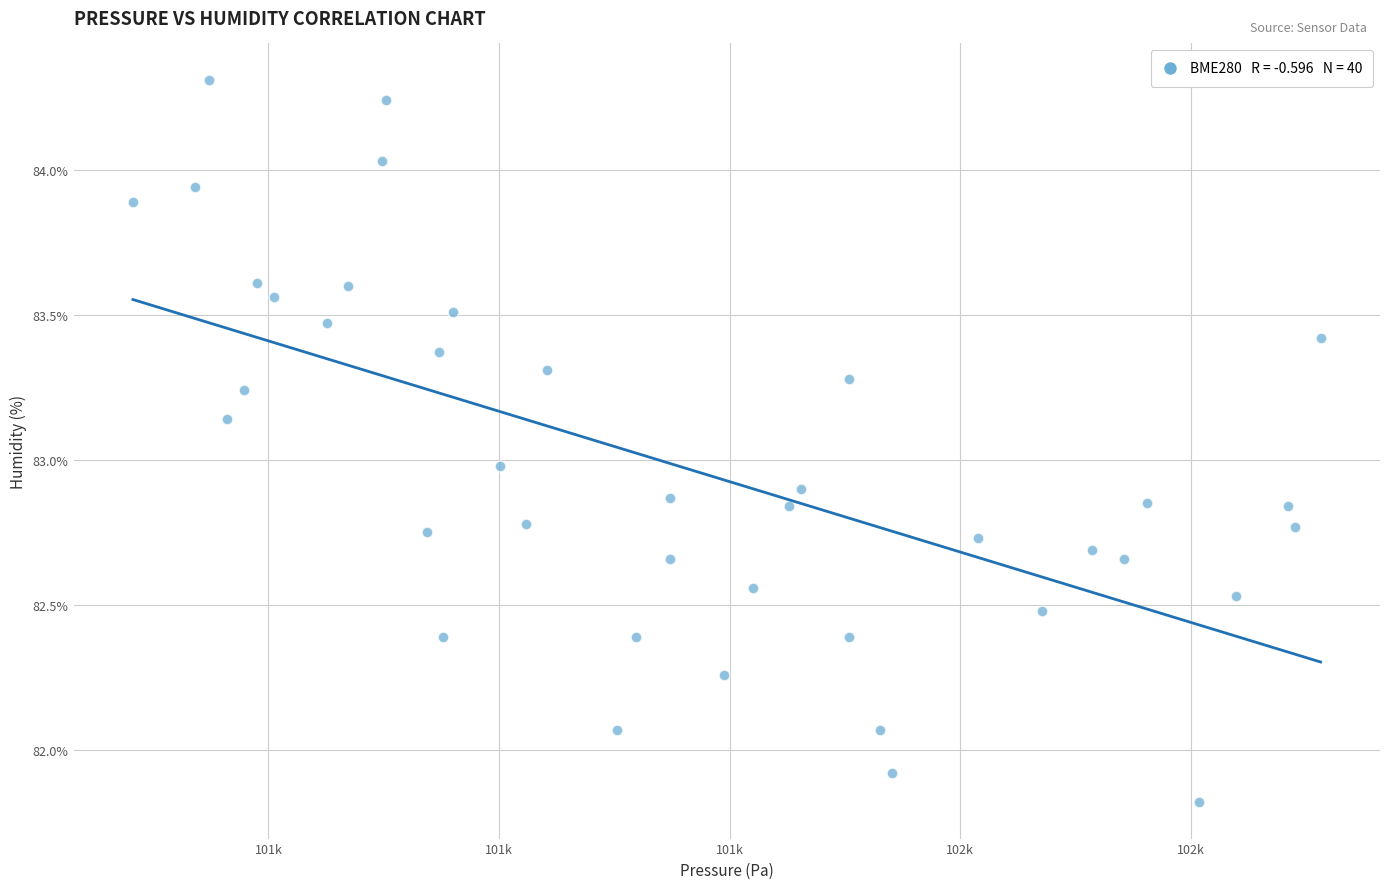

What is the range of X values (max minus min)?

257.5